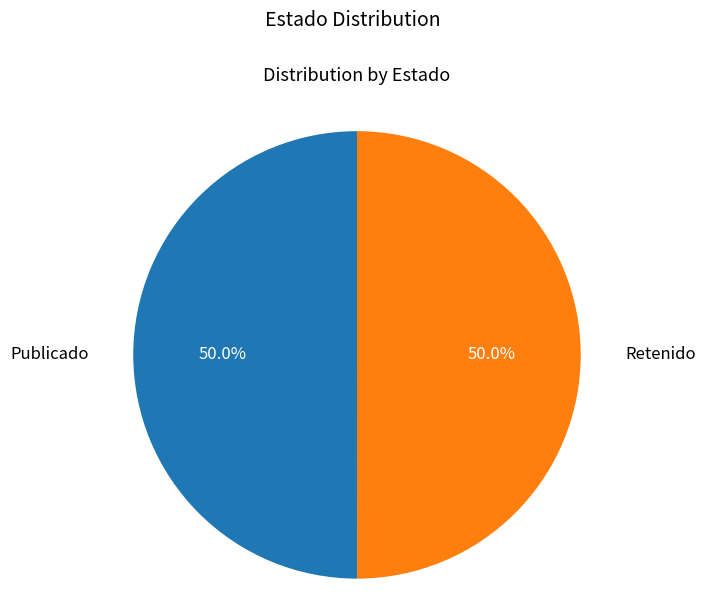

What portion of the pie excludes Retenido?

50.0%